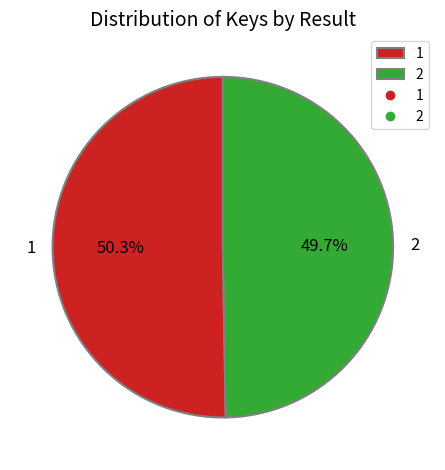

To the nearest percent, what is the difference between the largest and smallest slice percentages?

1%